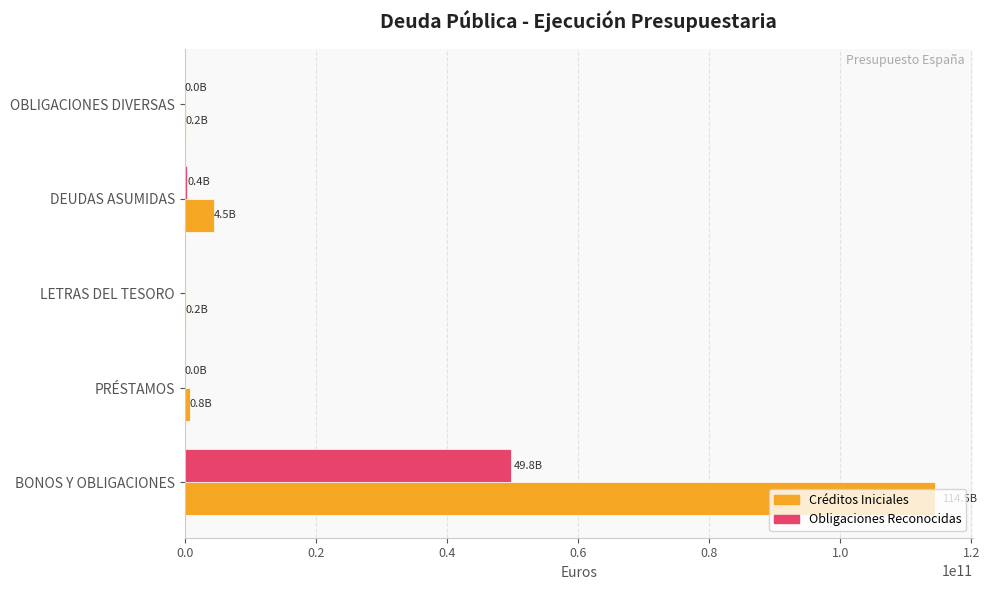

What are all the series names shown in the legend?

Créditos Iniciales, Obligaciones Reconocidas